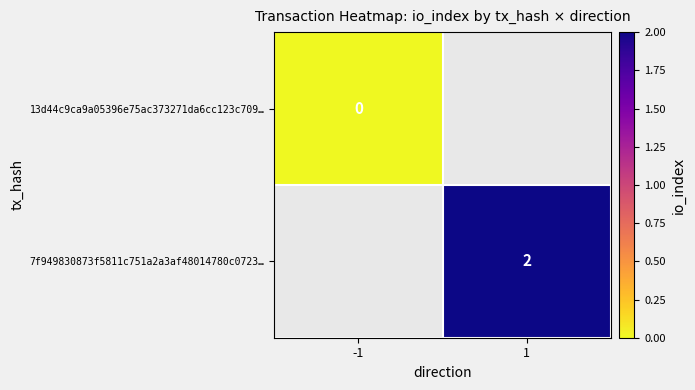

How many data points does each series have?

2